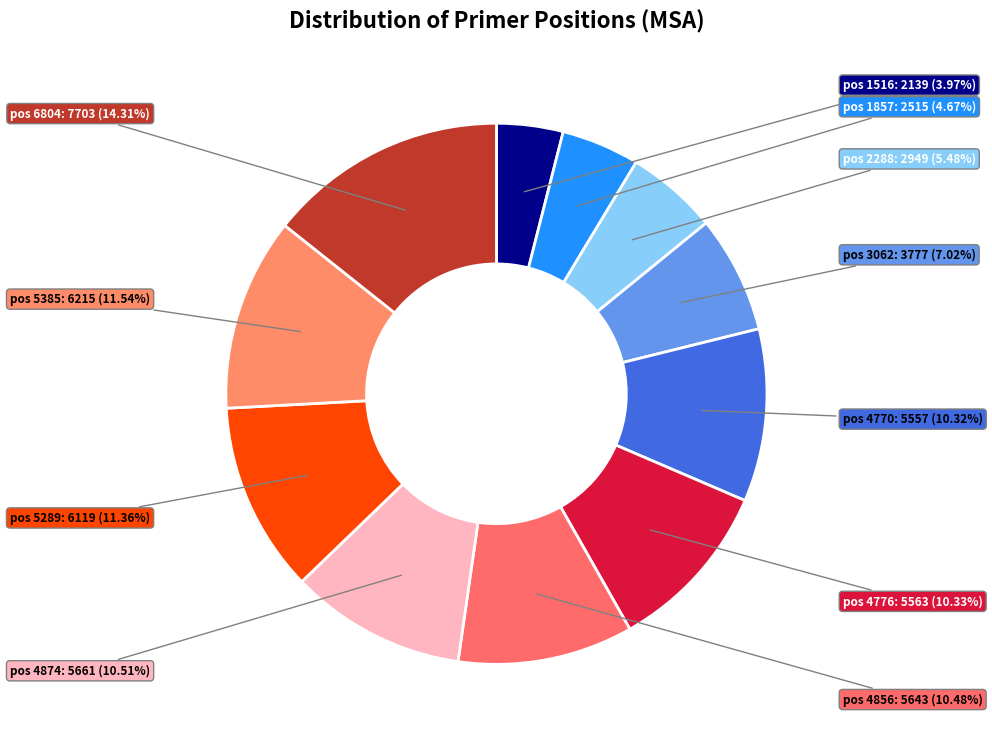

Count the number of slices in the pie.

11